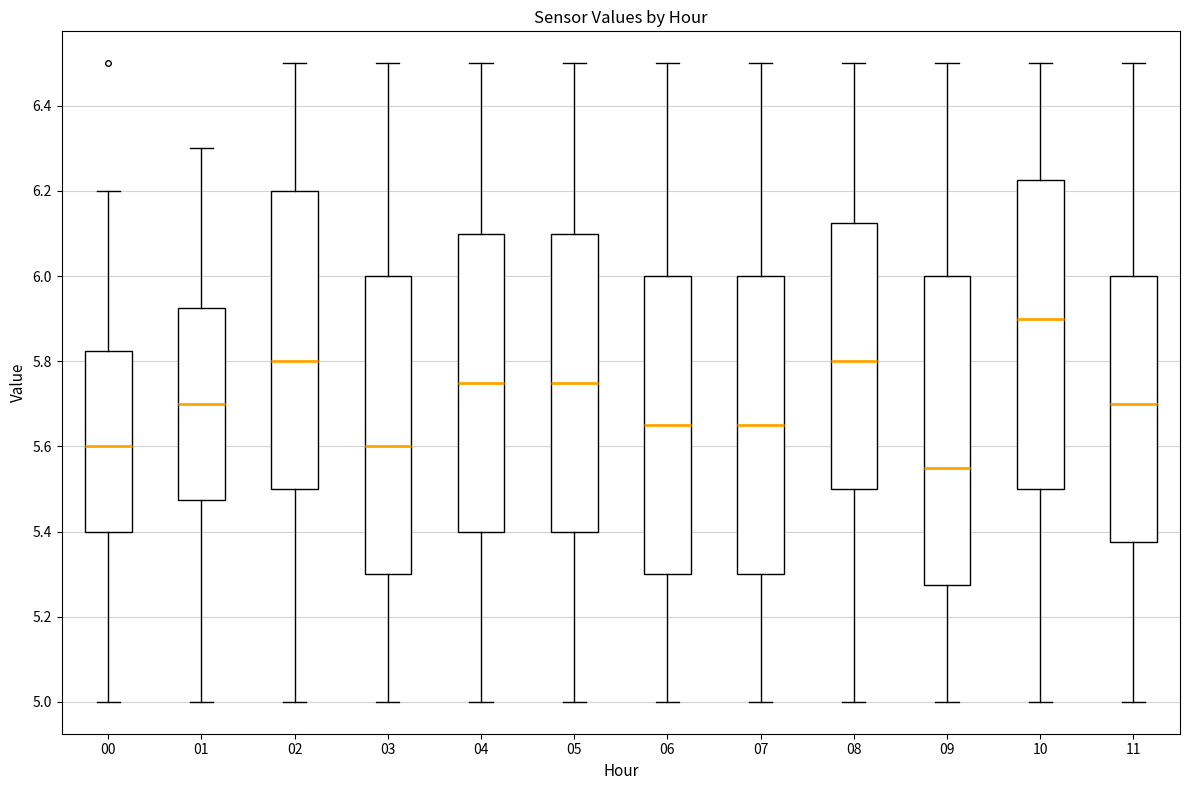

Reading left to right, read every box against the y-axis: the position of its median line, the range the box covers, and the ends of its whiskers. The values are not printed on the chart, so give them approximately, as read against the axis.

00: median 5.60, box 5.40 to 5.82, whiskers 5.00 to 6.20
01: median 5.70, box 5.48 to 5.92, whiskers 5.00 to 6.30
02: median 5.80, box 5.50 to 6.20, whiskers 5.00 to 6.50
03: median 5.60, box 5.30 to 6.00, whiskers 5.00 to 6.50
04: median 5.76, box 5.40 to 6.10, whiskers 5.00 to 6.50
05: median 5.76, box 5.40 to 6.10, whiskers 5.00 to 6.50
06: median 5.66, box 5.30 to 6.00, whiskers 5.00 to 6.50
07: median 5.66, box 5.30 to 6.00, whiskers 5.00 to 6.50
08: median 5.80, box 5.50 to 6.12, whiskers 5.00 to 6.50
09: median 5.56, box 5.28 to 6.00, whiskers 5.00 to 6.50
10: median 5.90, box 5.50 to 6.22, whiskers 5.00 to 6.50
11: median 5.70, box 5.38 to 6.00, whiskers 5.00 to 6.50